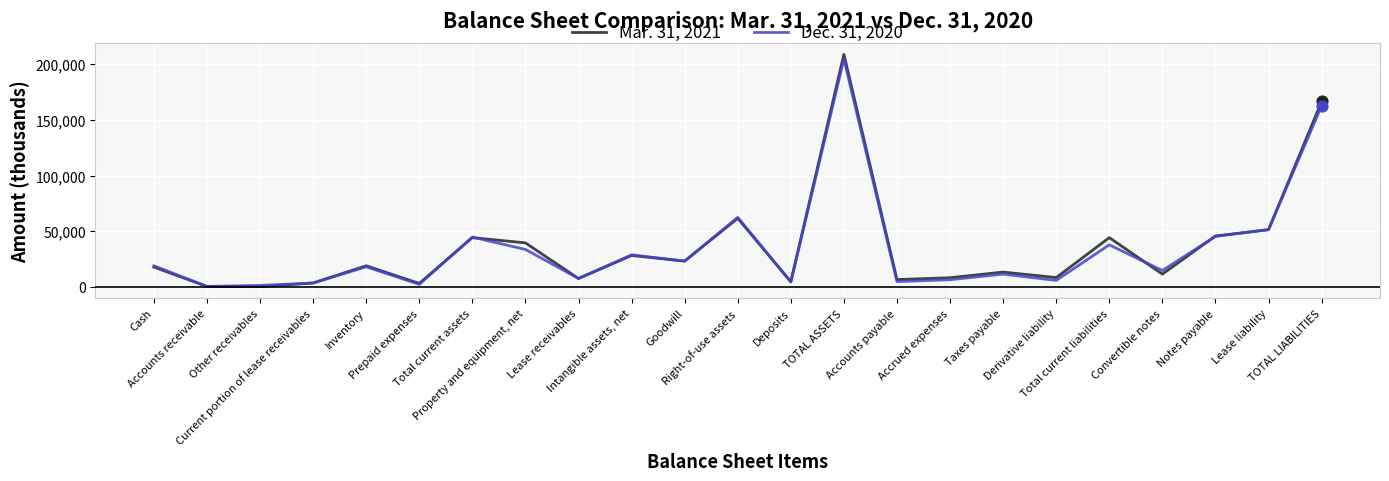

Which series has the widest spread of values?

Mar. 31, 2021